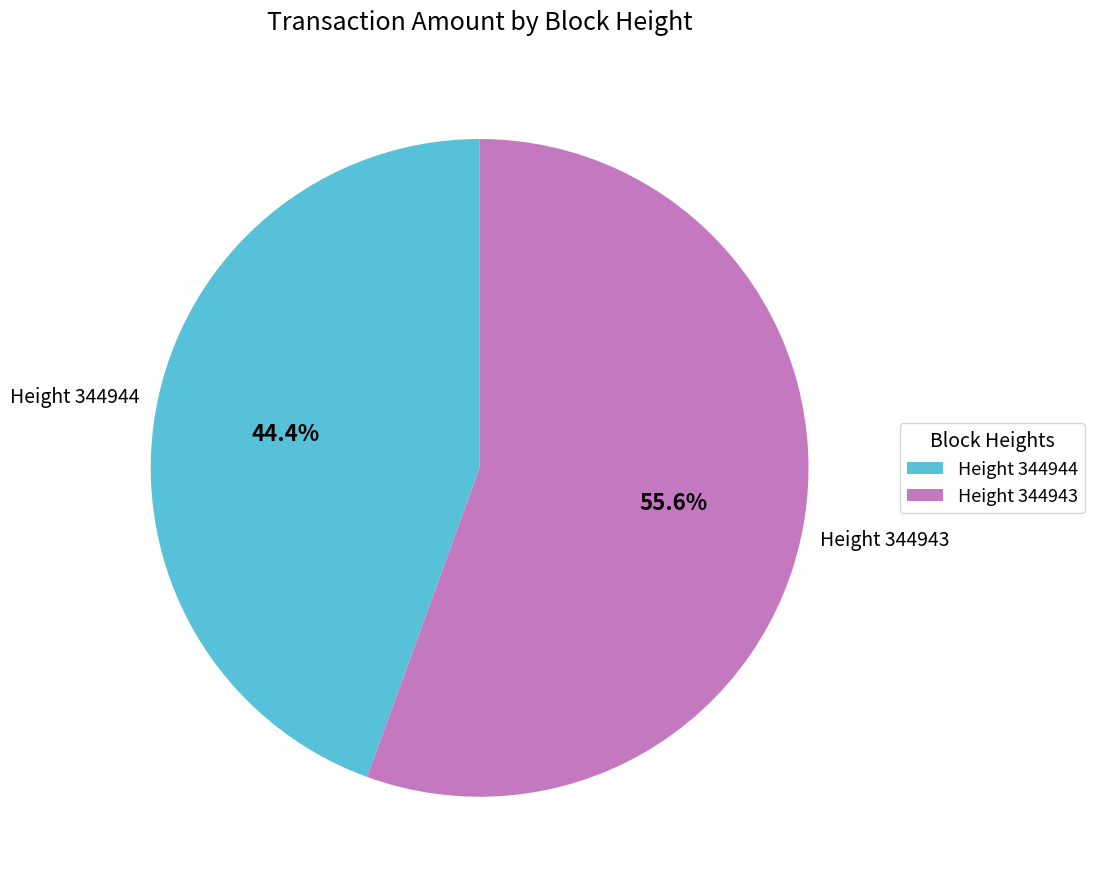

Count the number of slices in the pie.

2